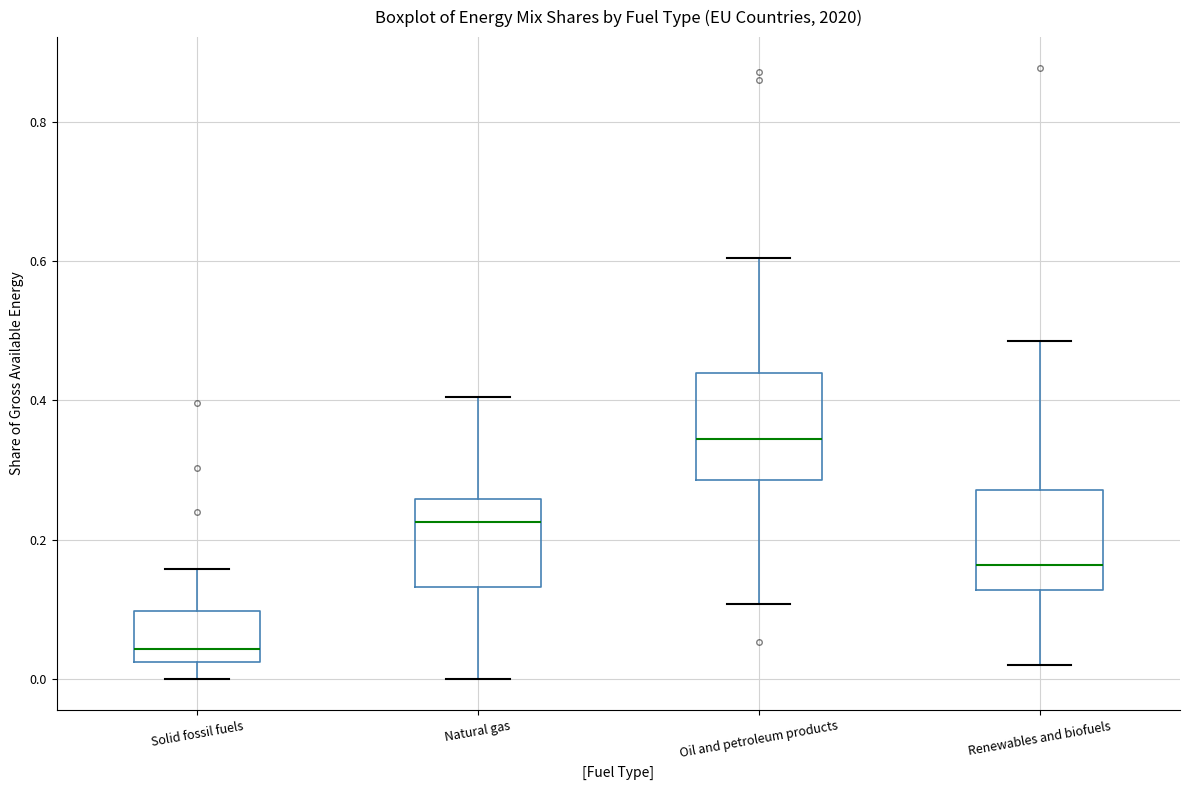

Where is the lower edge of the box for Natural gas on the y-axis? The values are not printed on the chart, so give them approximately, as read against the axis.

0.14